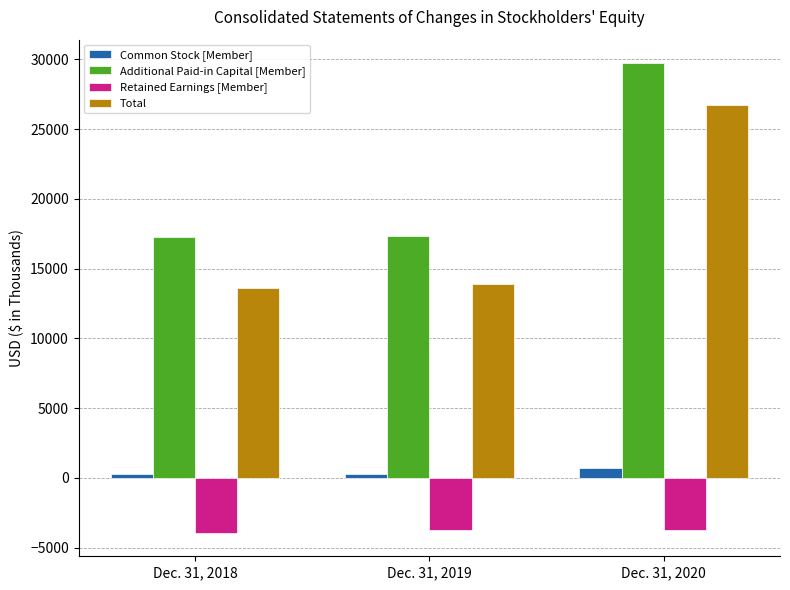

What is the sum of all Additional Paid-in Capital [Member] values?

64393